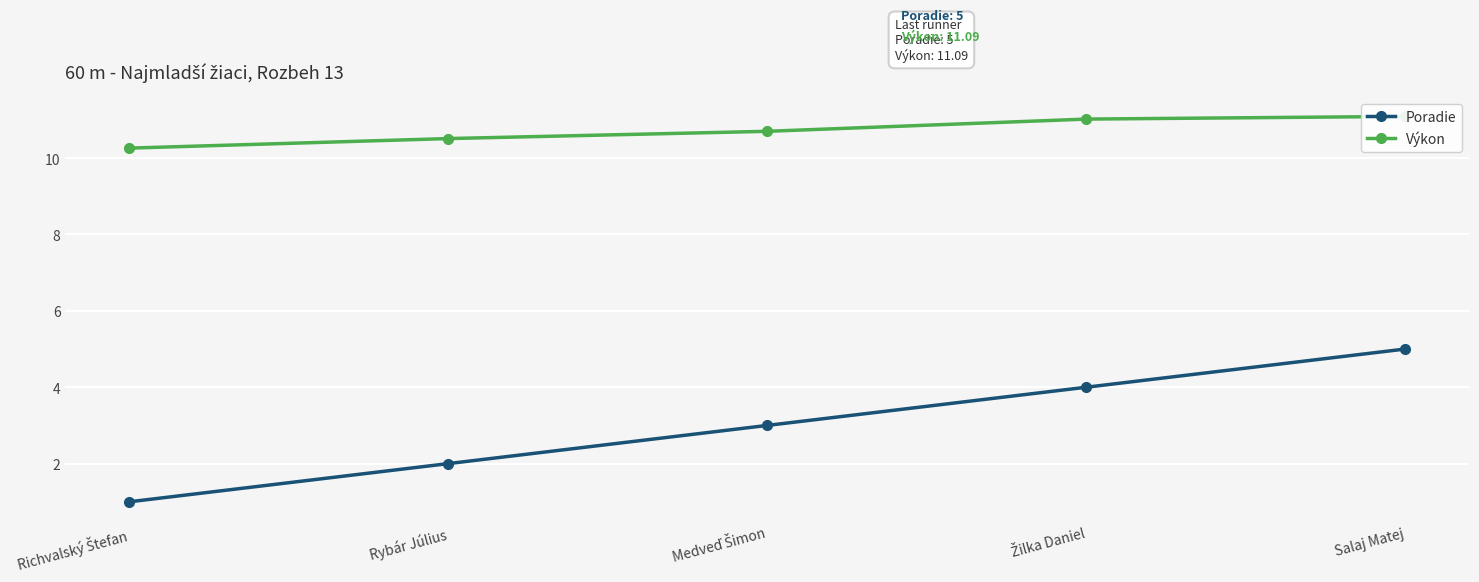

Where is Poradie nearest to the value 3?

Medveď Šimon